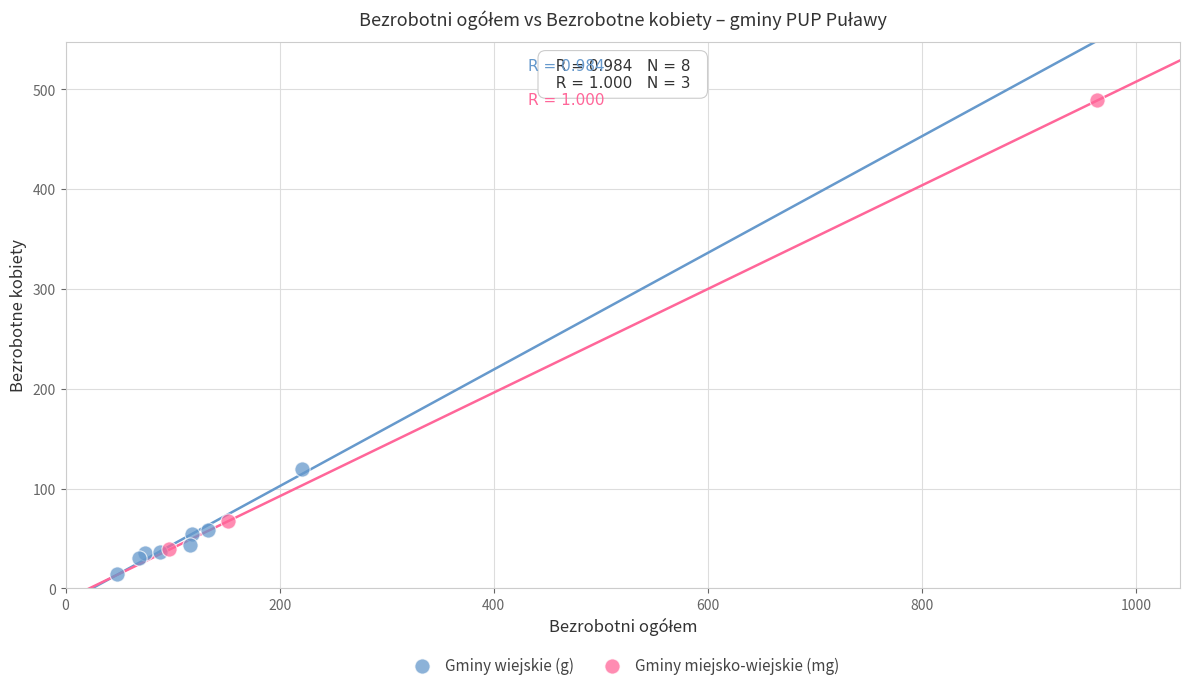

Which series contains the highest Y value?

Gminy miejsko-wiejskie (mg)